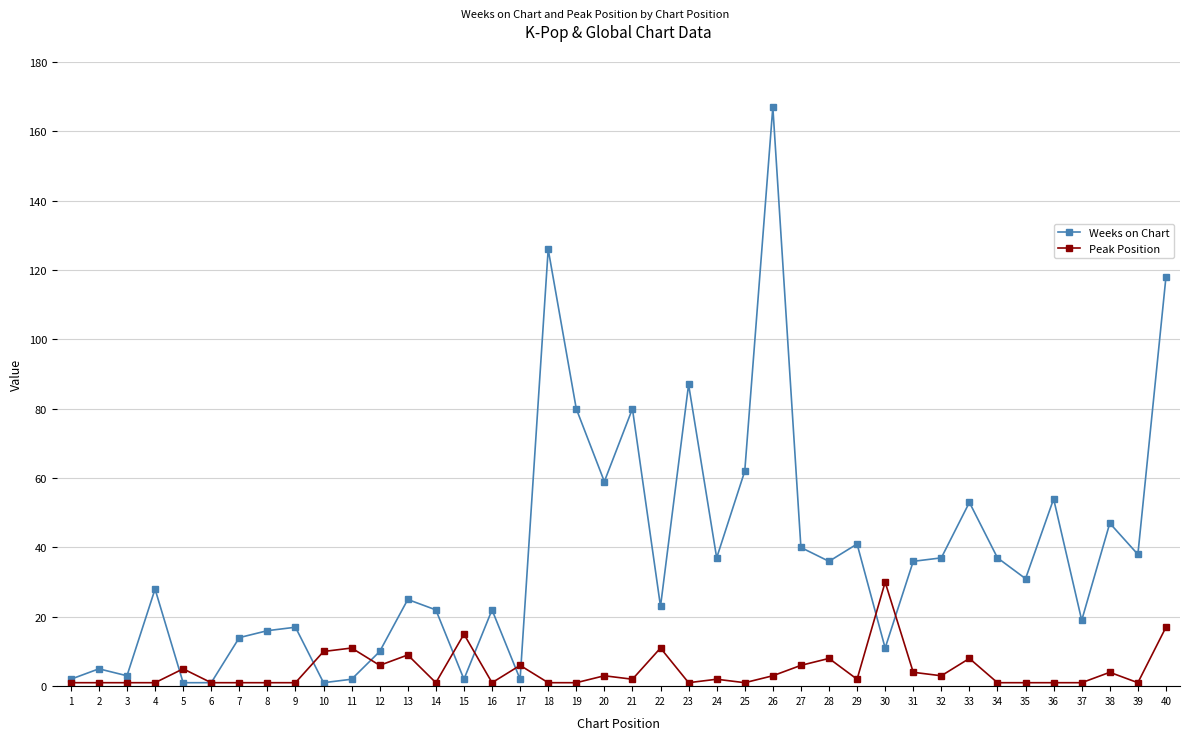

At which label does Weeks on Chart reach its peak?

26